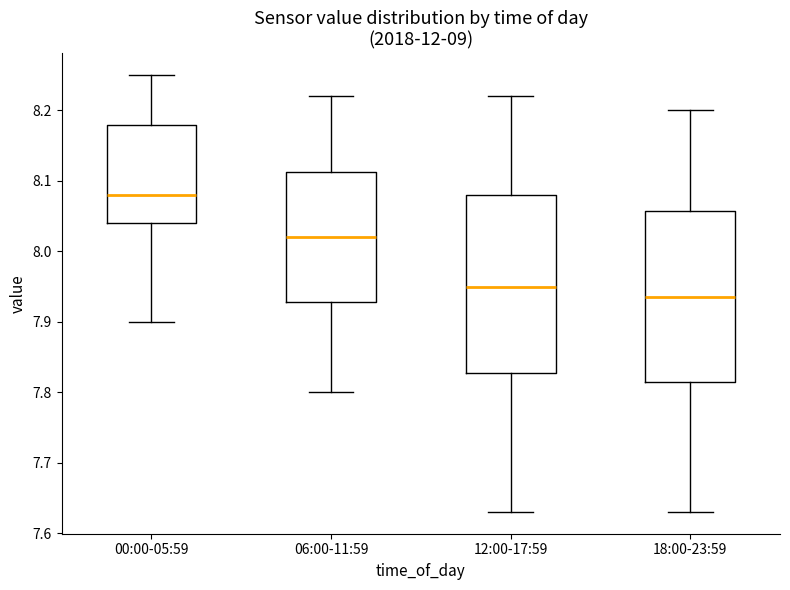

Where does the lower whisker of the box for 18:00-23:59 end on the y-axis? The values are not printed on the chart, so give them approximately, as read against the axis.

7.63